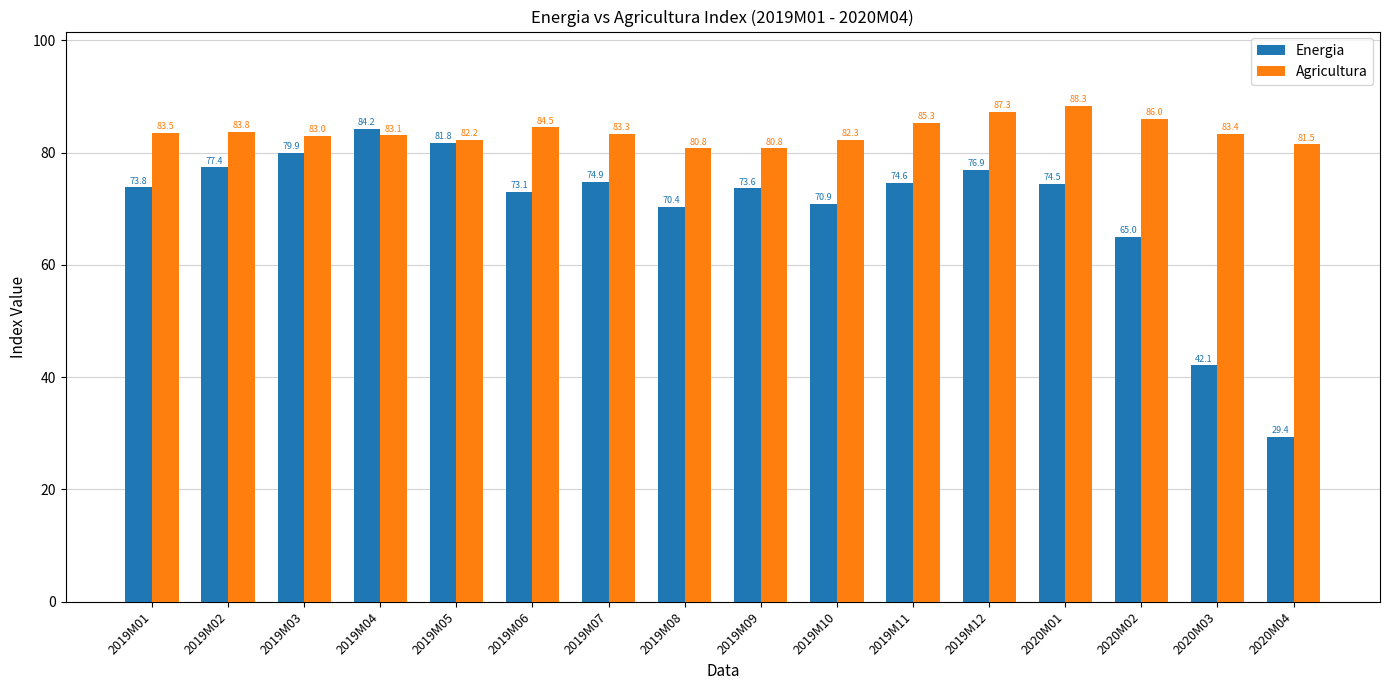

What is the value of the Energia bar at the 1st from the left?

73.8